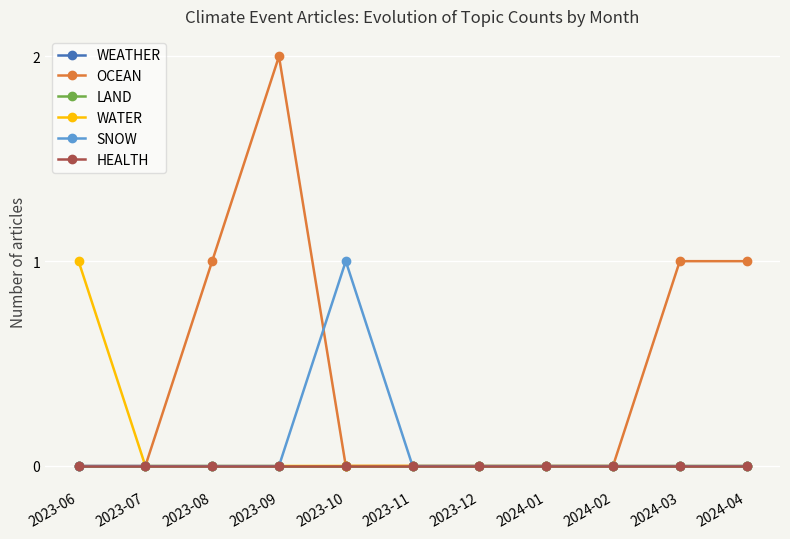

True or false: WATER has more than 0 interior local peaks.

False